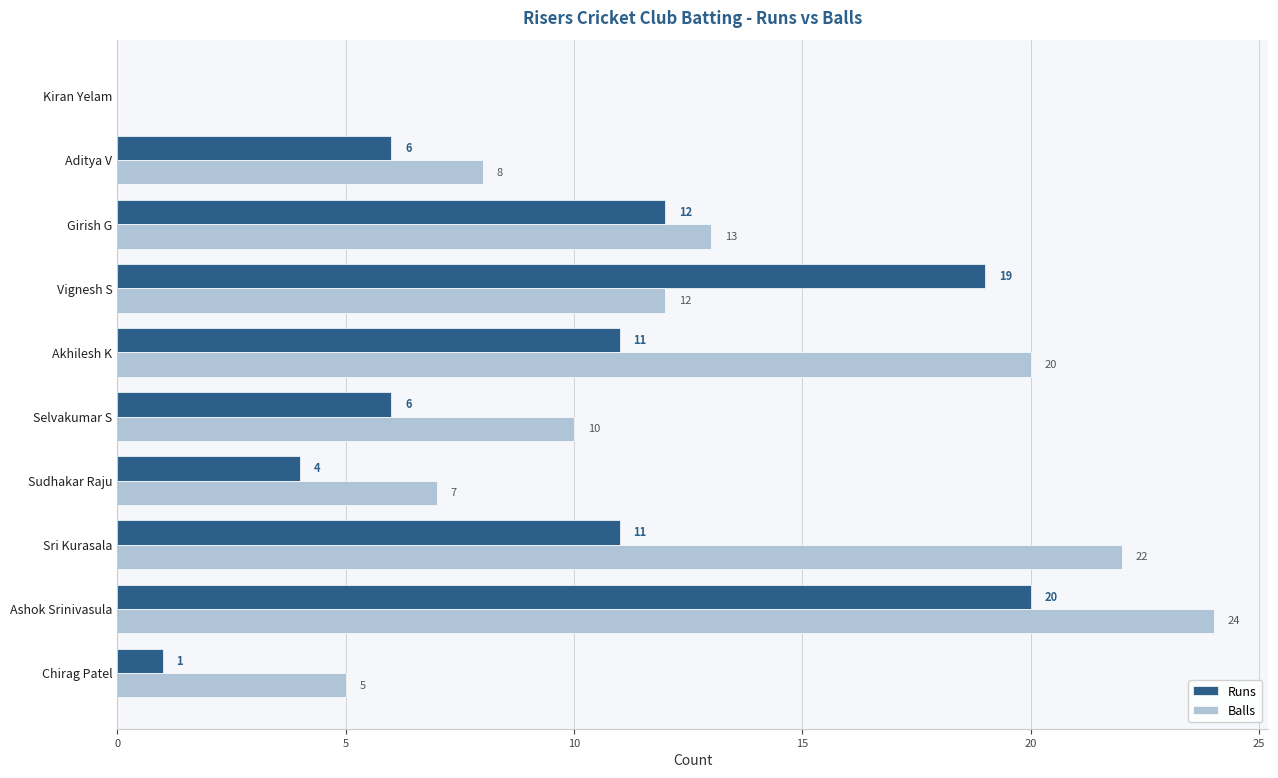

The Balls series shows 7 at Sudhakar Raju. True or false?

True